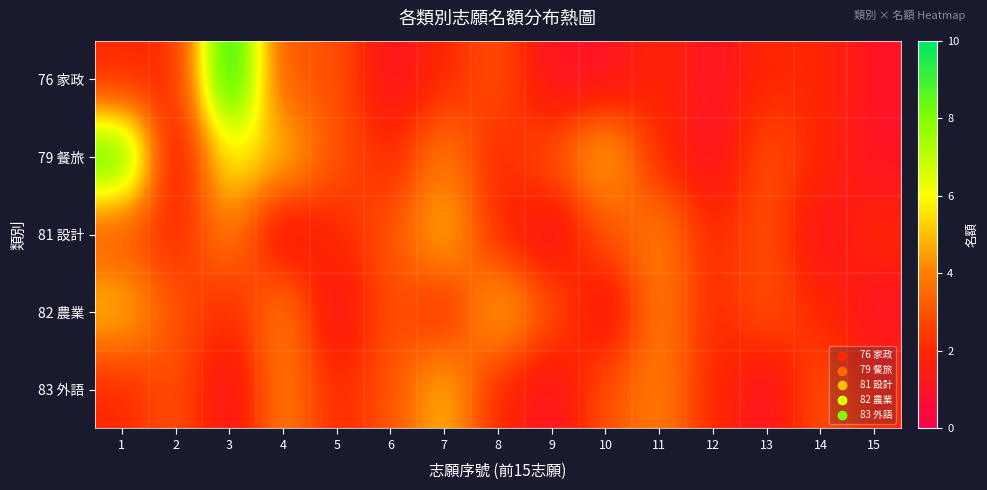

Reading left to right, extract all data points from this chart.

76 家政: 1=2	2=2	3=10	4=3	5=3	6=1	7=2	8=3	9=1	10=1	11=2	12=1	13=2	14=2	15=1
79 餐旅: 1=9	2=1	3=6	4=5	5=3	6=2	7=4	8=2	9=3	10=5	11=2	12=1	13=3	14=2	15=1
81 設計: 1=3	2=2	3=4	4=1	5=2	6=3	7=5	8=2	9=1	10=3	11=4	12=2	13=3	14=1	15=2
82 農業: 1=5	2=3	3=2	4=4	5=1	6=3	7=2	8=5	9=3	10=1	11=4	12=2	13=3	14=2	15=1
83 外語: 1=2	2=3	3=1	4=4	5=2	6=3	7=5	8=2	9=1	10=3	11=4	12=2	13=1	14=3	15=2